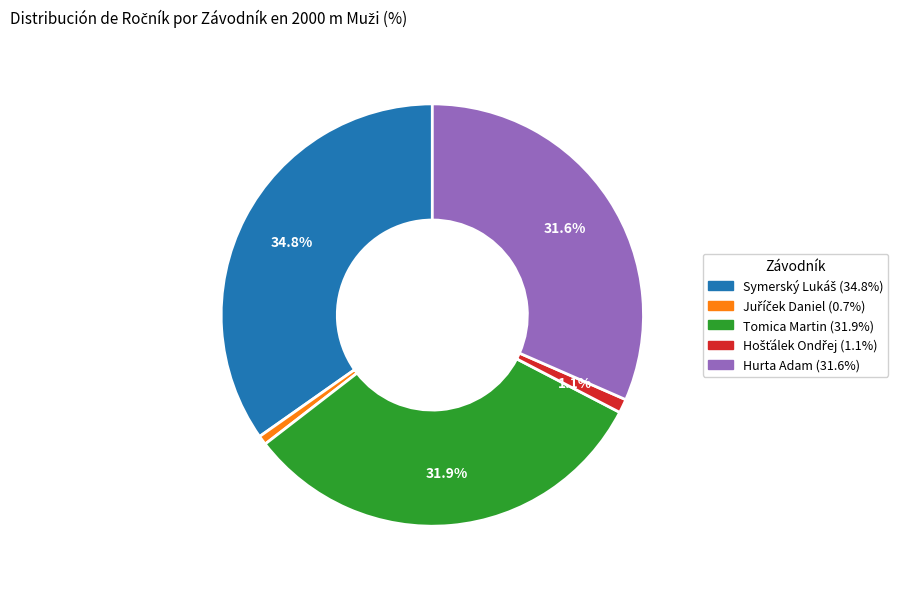

True or false: Tomica Martin accounts for 32% of the total.

True